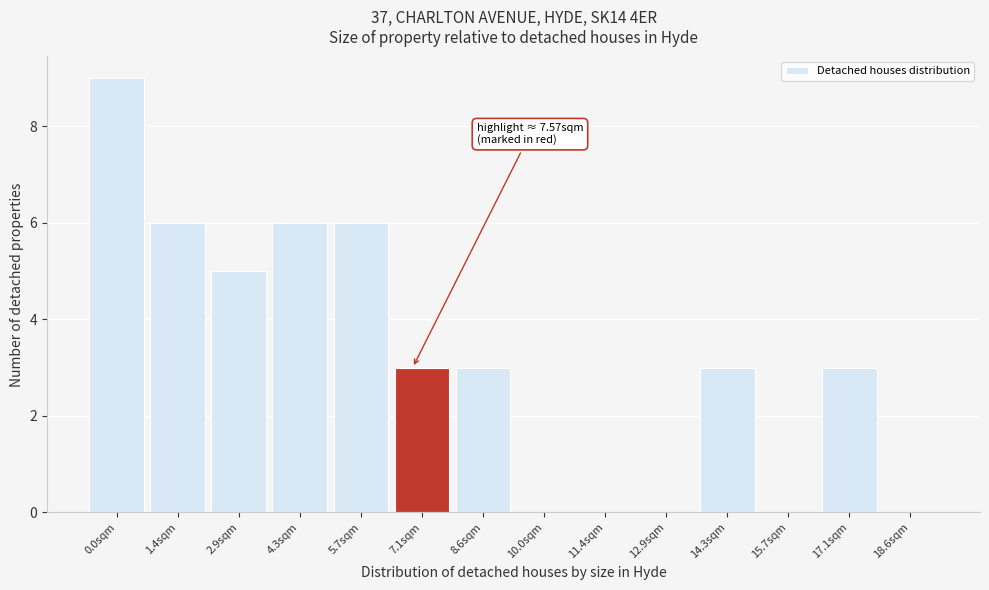

Reading left to right, what are all the values shown in this chart?

0.0sqm=9	1.4sqm=6	2.9sqm=5	4.3sqm=6	5.7sqm=6	7.1sqm=3	8.6sqm=3	10.0sqm=0	11.4sqm=0	12.9sqm=0	14.3sqm=3	15.7sqm=0	17.1sqm=3	18.6sqm=0